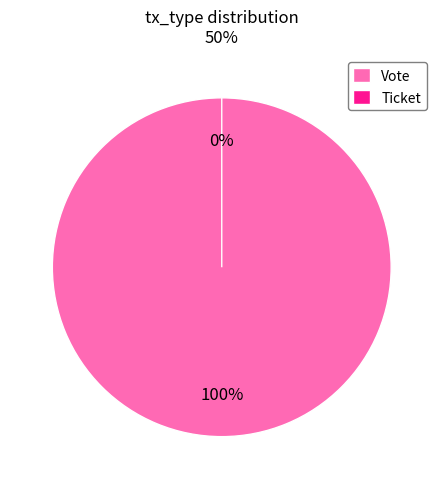

To the nearest percent, what percentage of the pie is Vote?

100%